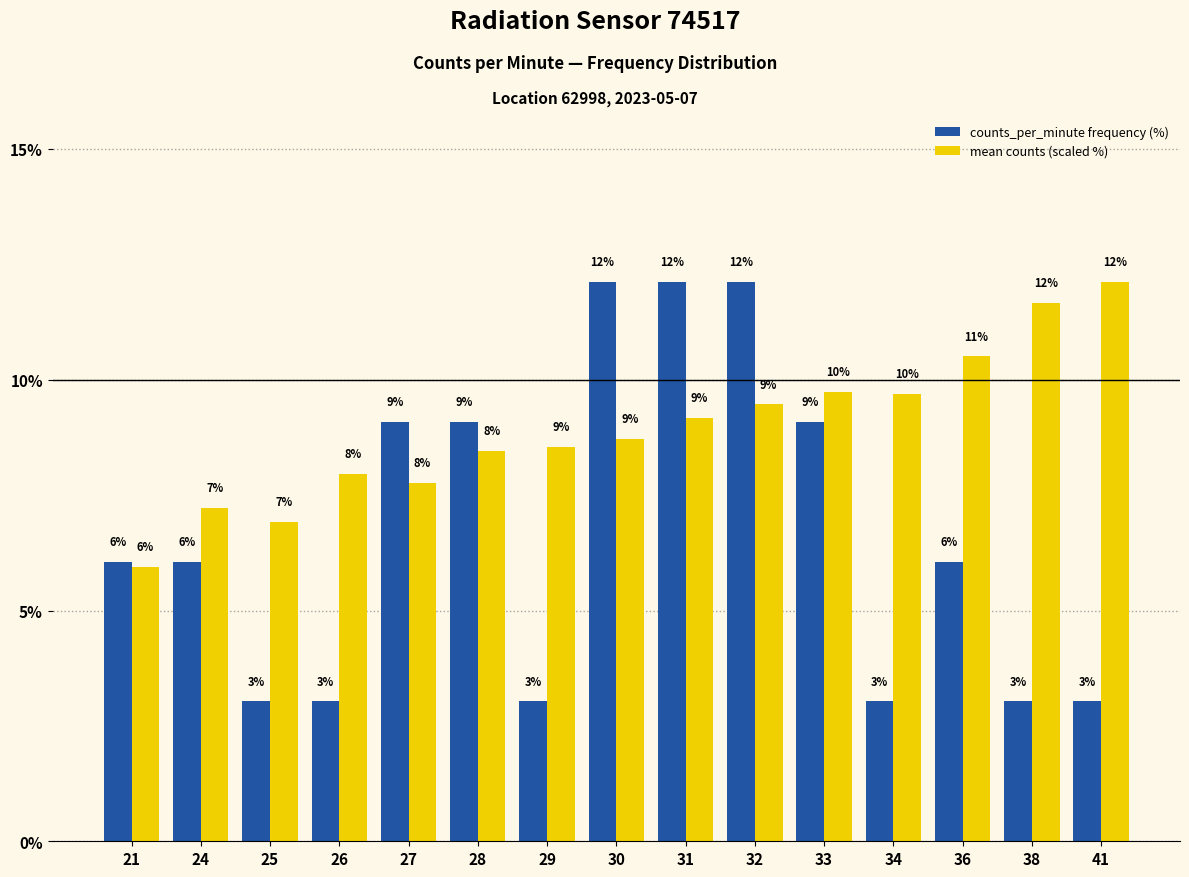

How many groups of bars are there?

15